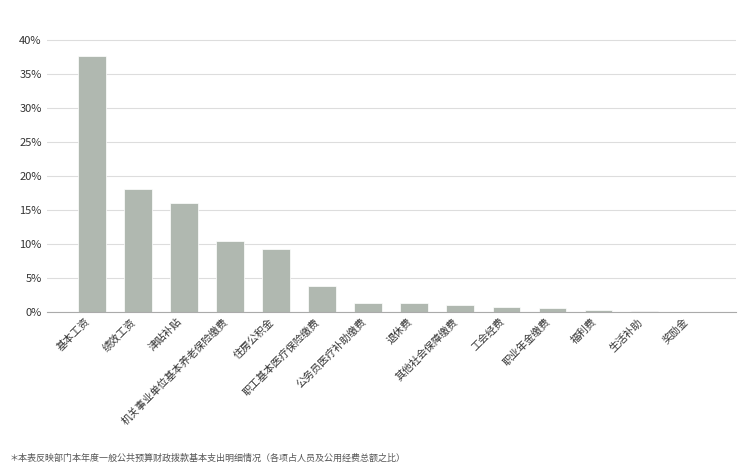

What is the label of the 14th bar from the right?

基本工资